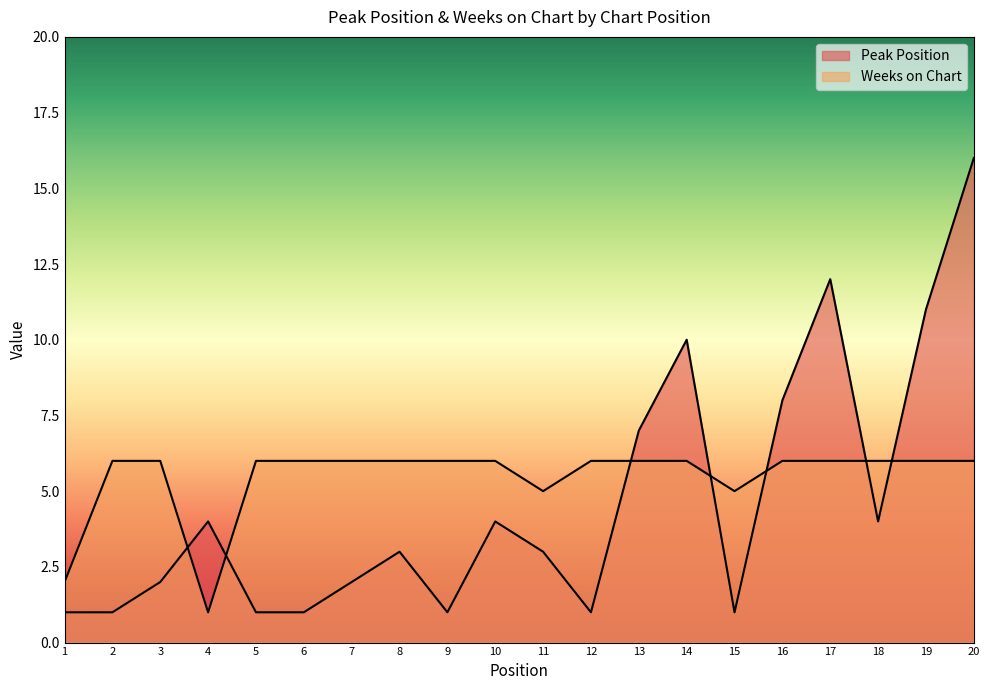

Which category has the lowest value across all series?

1